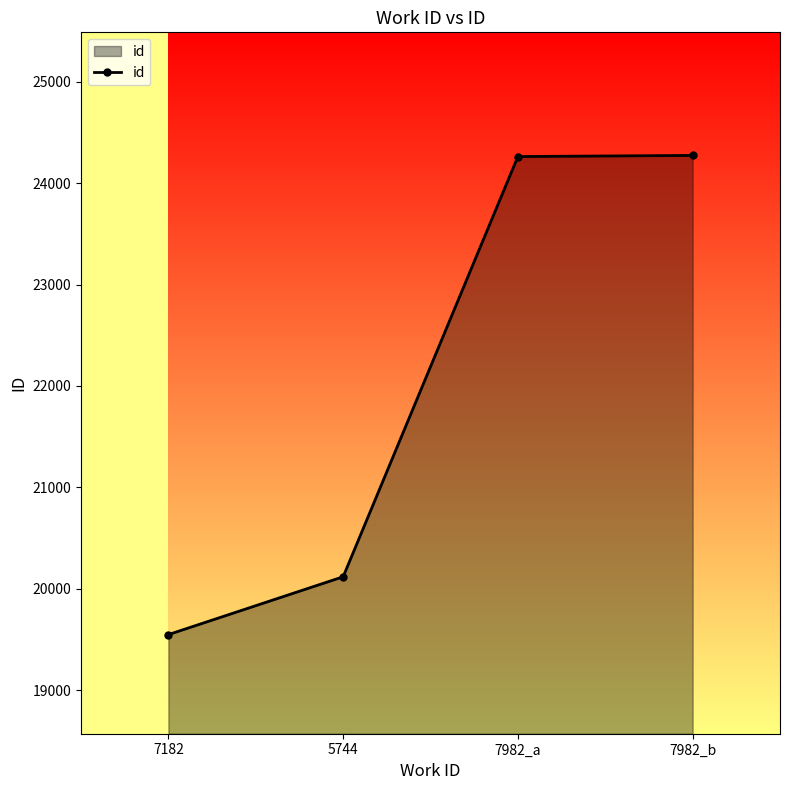

What is the difference between the values at 7182 and 5744?

570